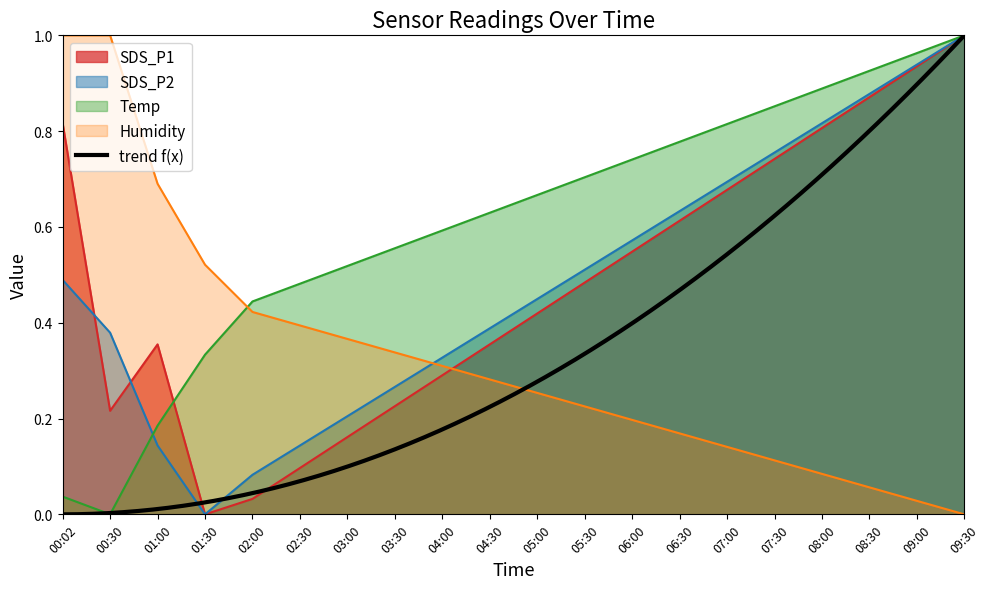

Between 03:30 and 09:00, which series saw the biggest shift?

SDS_P1